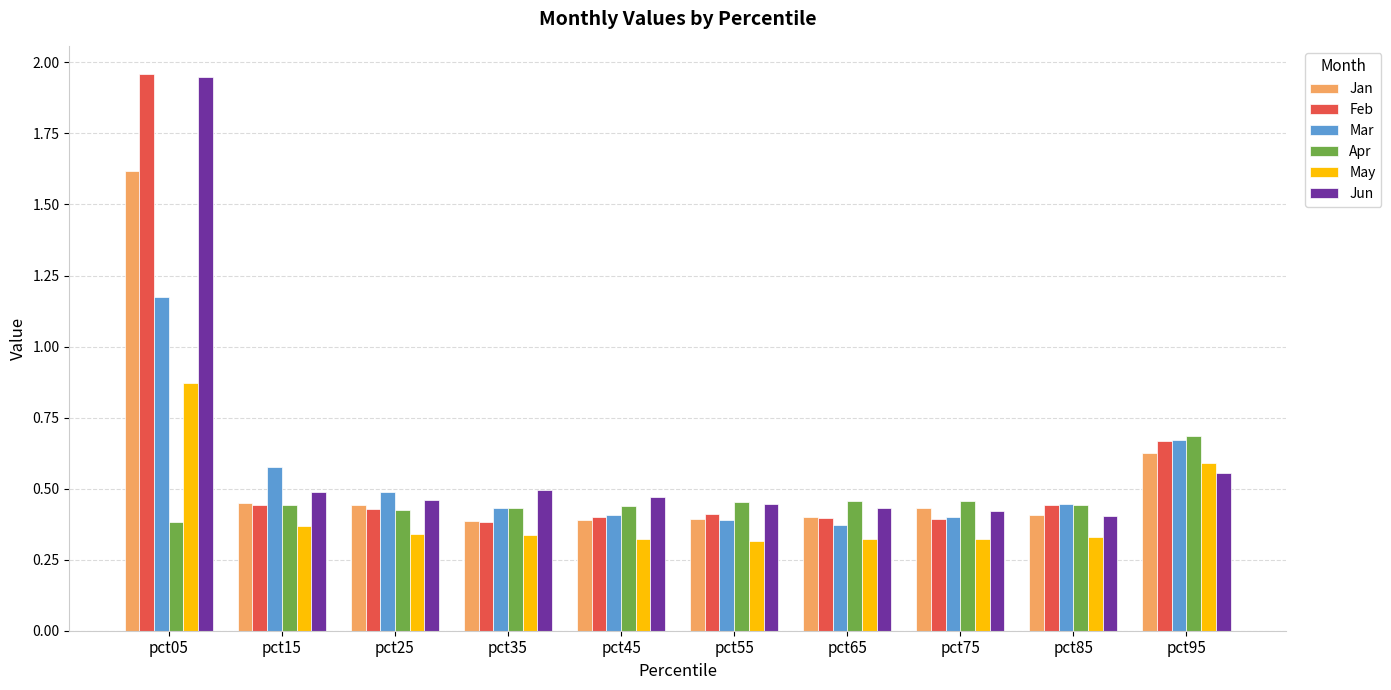

What is the sum of the Jan values at pct55 and pct75?

0.8